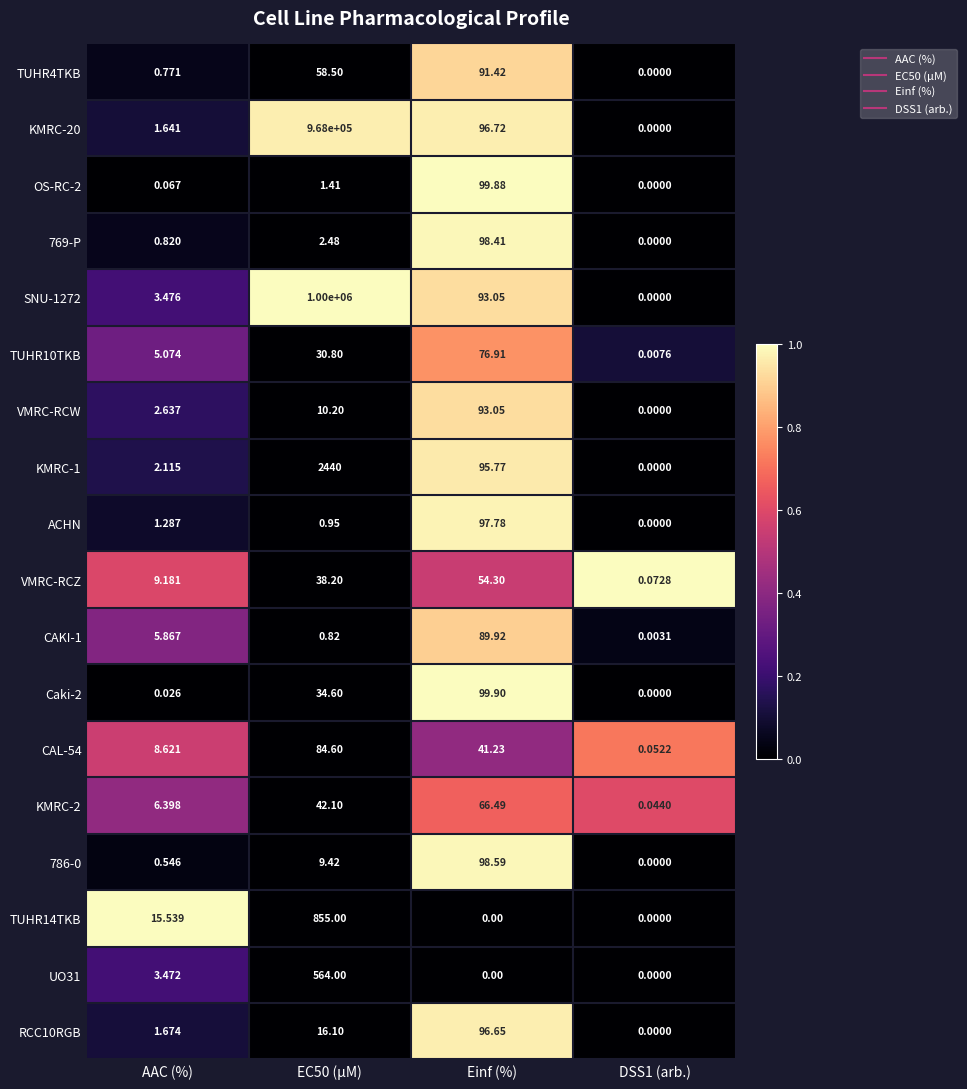

At which label is CAL-54 closest to 42?

Einf (%)